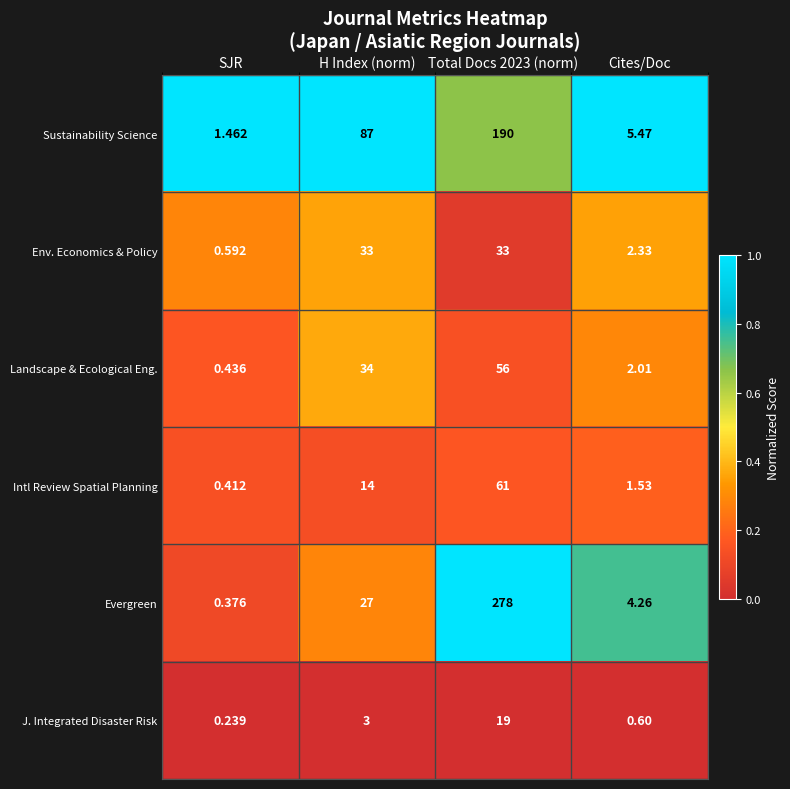

Which series has the largest total across all categories?

Evergreen